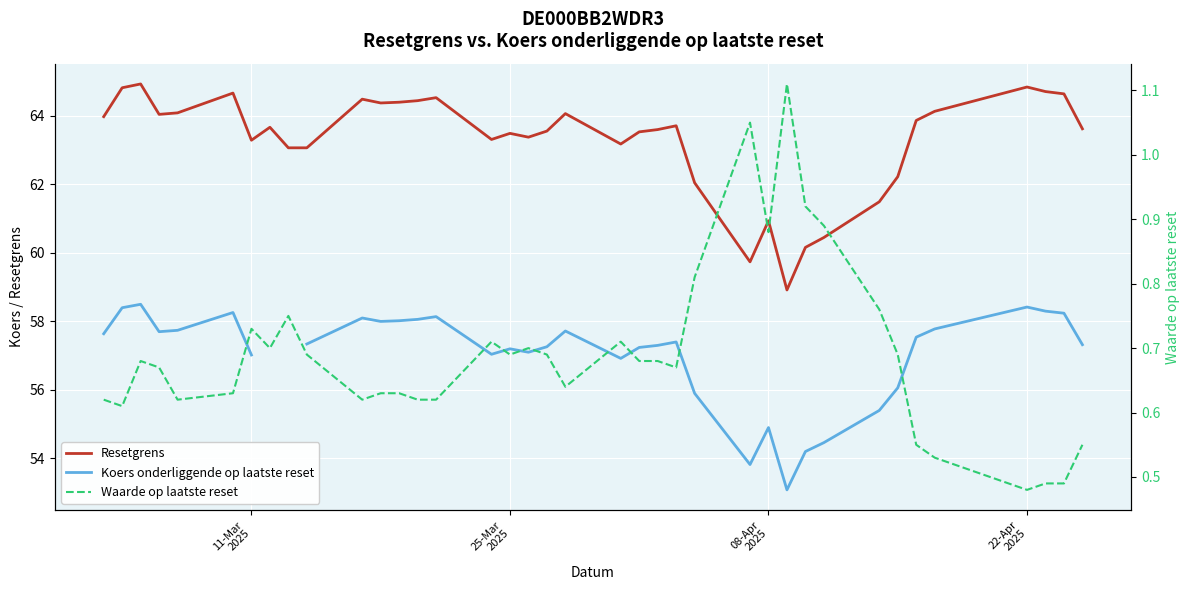

True or false: Resetgrens and Waarde op laatste reset cross at least once.

False